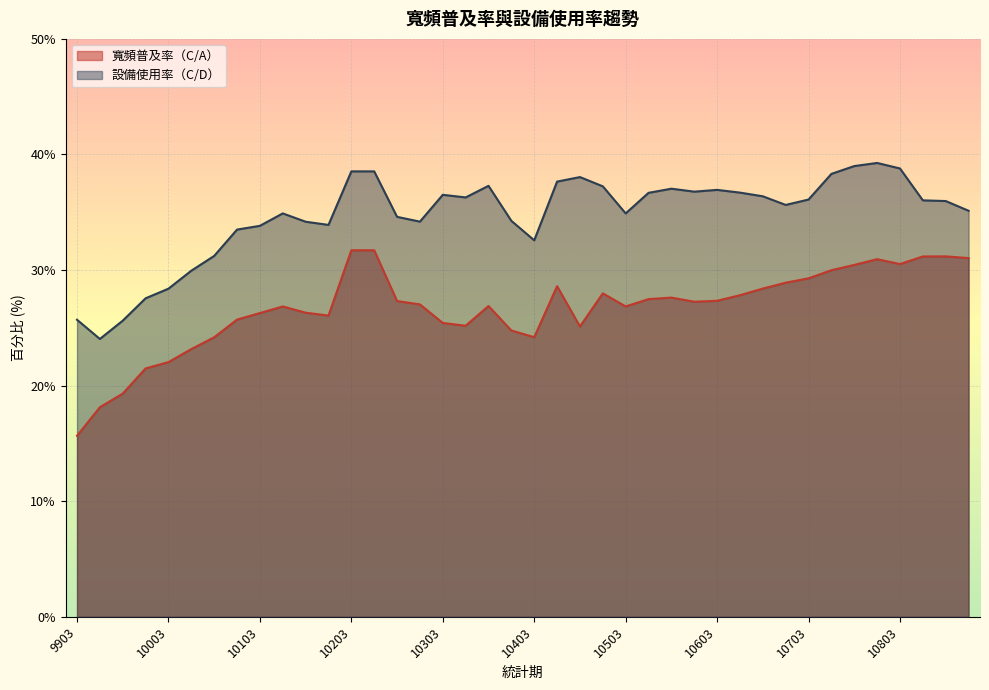

What is the value of the 設備使用率（C/D） point at the 15th from the left?

34.6